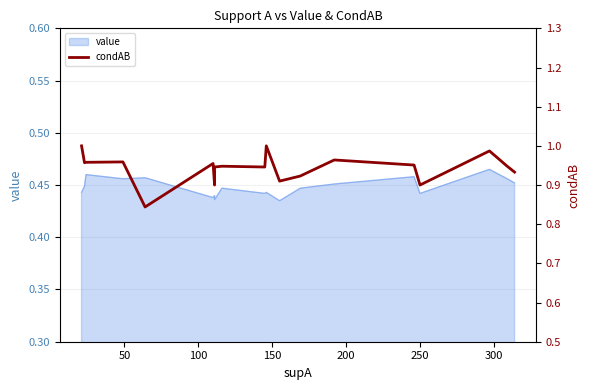

What is the smallest value displayed?

0.8